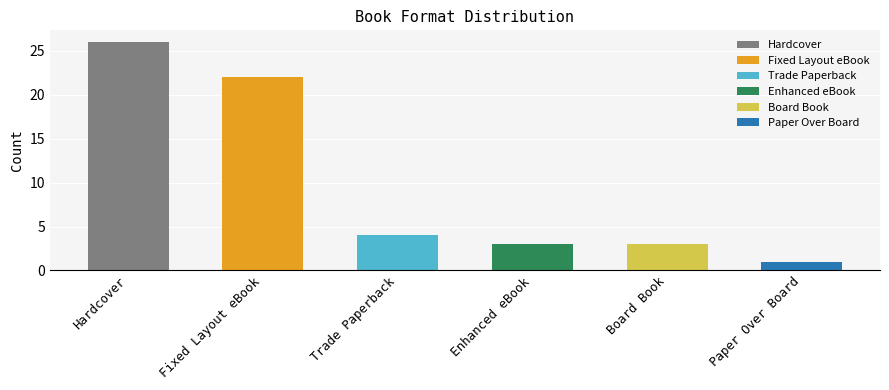

How many values are below 4?

3